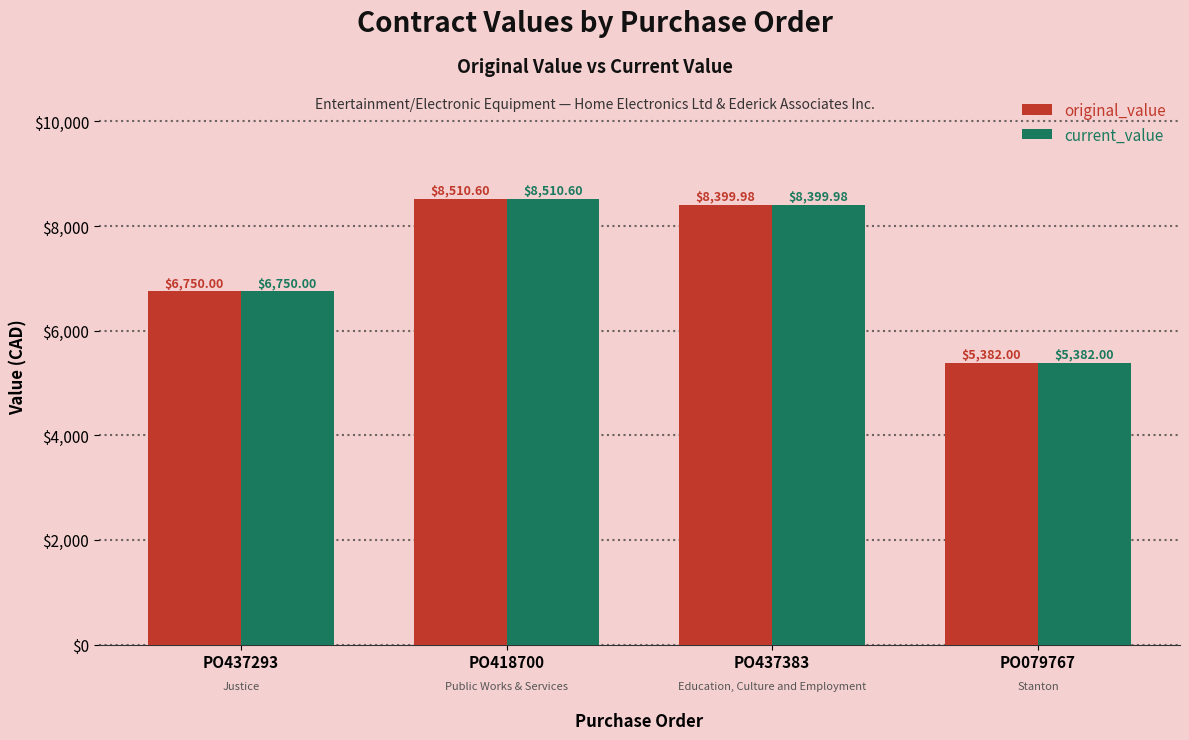

What position from the left is PO418700?

2